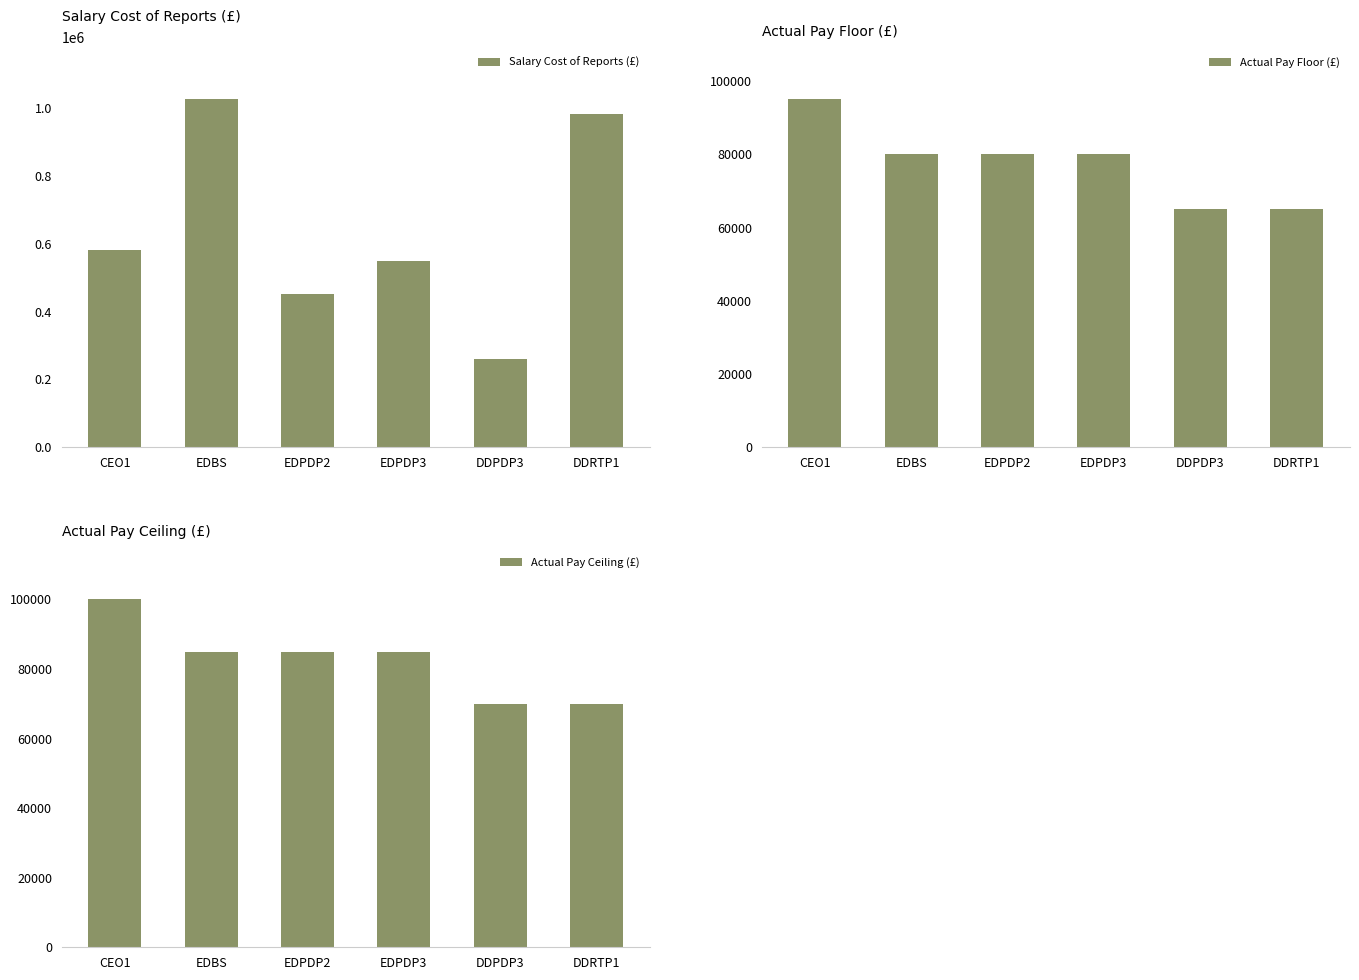

Reading right to left, what are all the values shown in this chart?

Salary Cost of Reports (£): DDRTP1=981556	DDPDP3=259145	EDPDP3=547980	EDPDP2=452536	EDBS=1025323	CEO1=582798
Actual Pay Floor (£): DDRTP1=65000	DDPDP3=65000	EDPDP3=80000	EDPDP2=80000	EDBS=80000	CEO1=95000
Actual Pay Ceiling (£): DDRTP1=69999	DDPDP3=69999	EDPDP3=84999	EDPDP2=84999	EDBS=84999	CEO1=99999